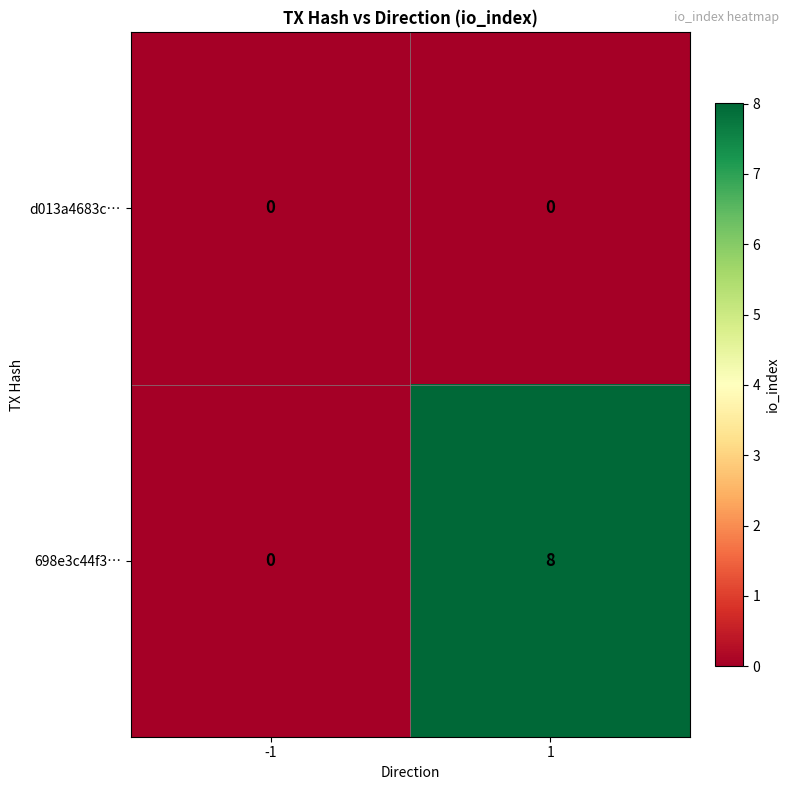

Which series changed the most between -1 and 1?

698e3c44f3…